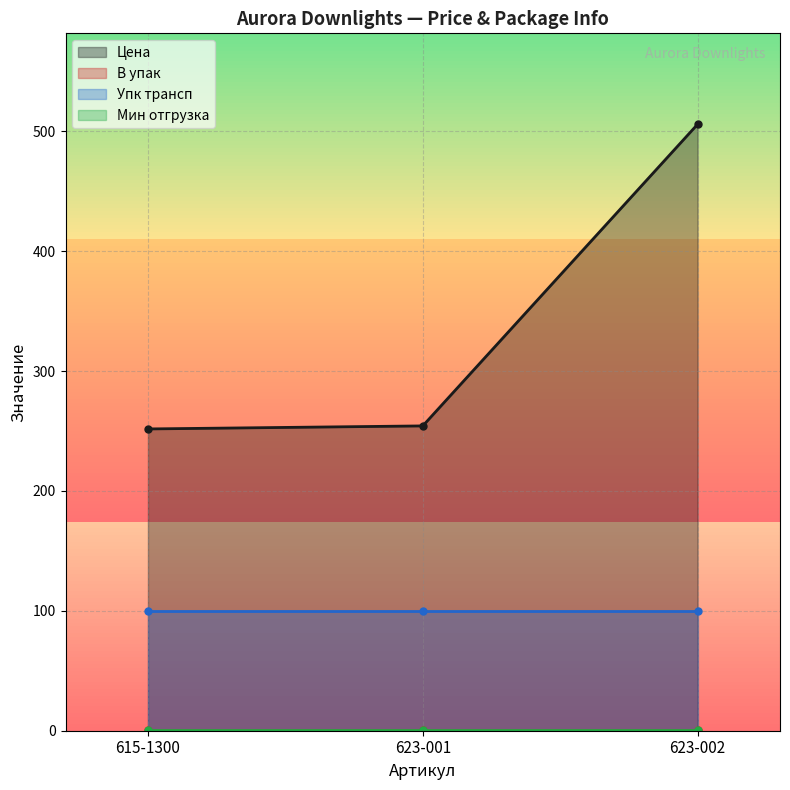

Is it true that Цена equals 505.9 at 623-002?

True